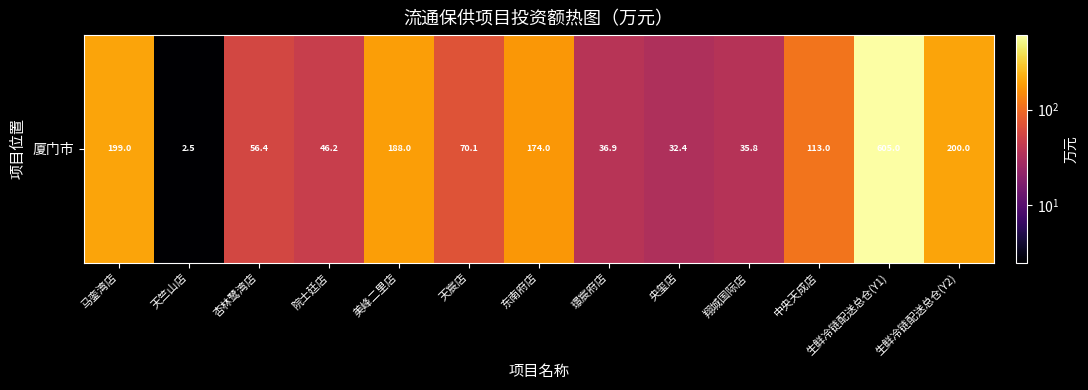

The chart shows a value of 113.0 at 中央天成店. True or false?

True